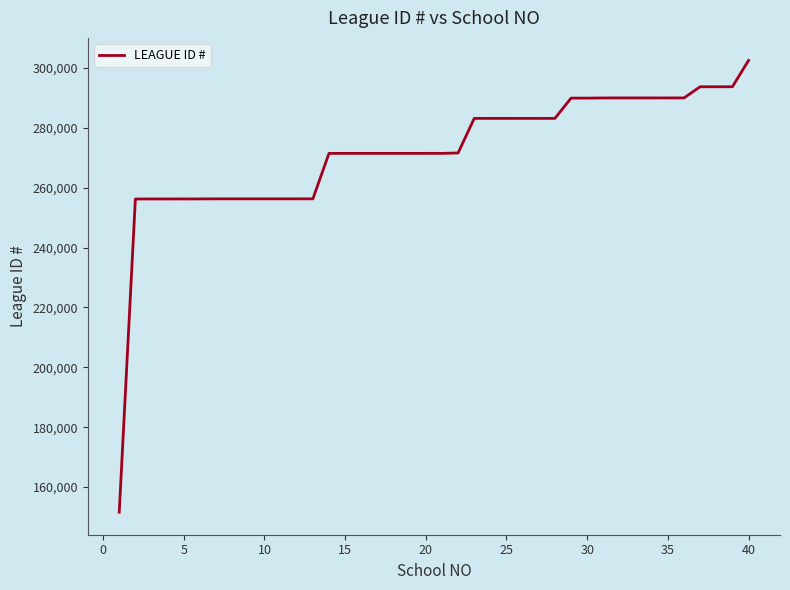

How many series are shown in this chart?

1